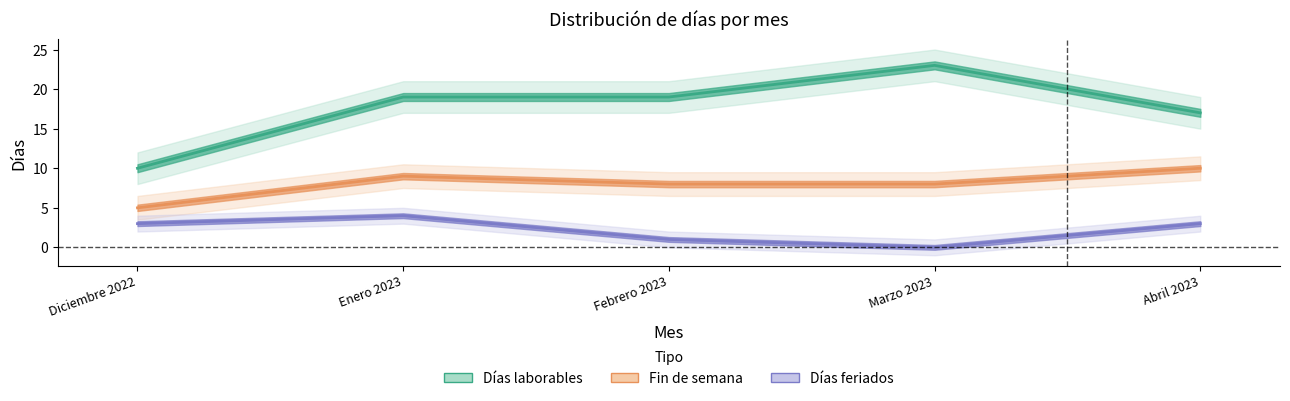

What is the highest value of the Días laborables series?

23